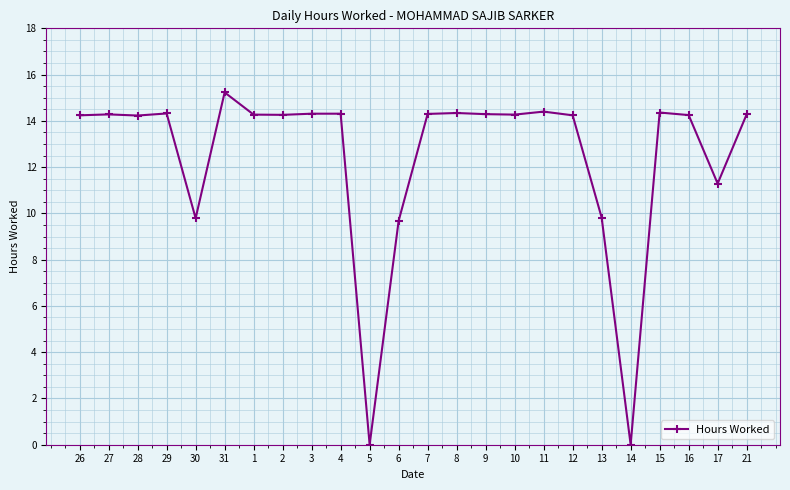

True or false: the data shows 14.2 at 12.

True